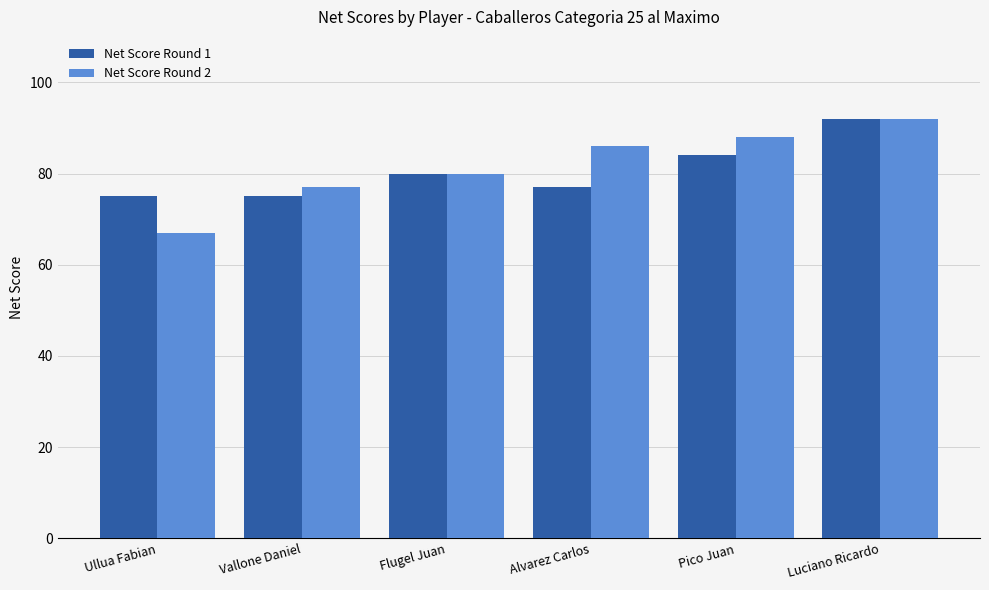

Does the chart contain stacked bars?

No